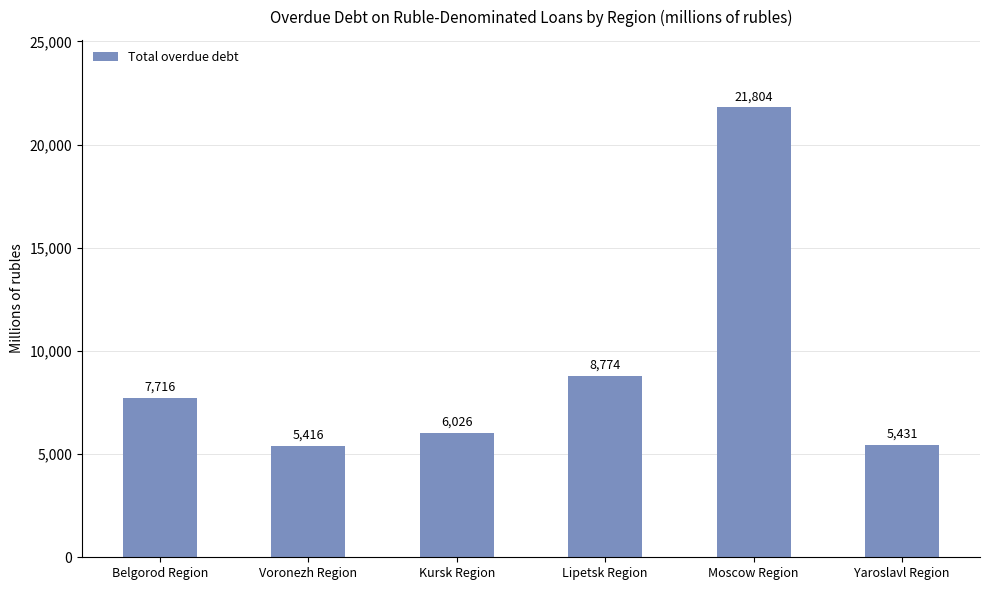

Reading left to right, what are all the values shown in this chart?

Belgorod Region=7716	Voronezh Region=5416	Kursk Region=6026	Lipetsk Region=8774	Moscow Region=21804	Yaroslavl Region=5431